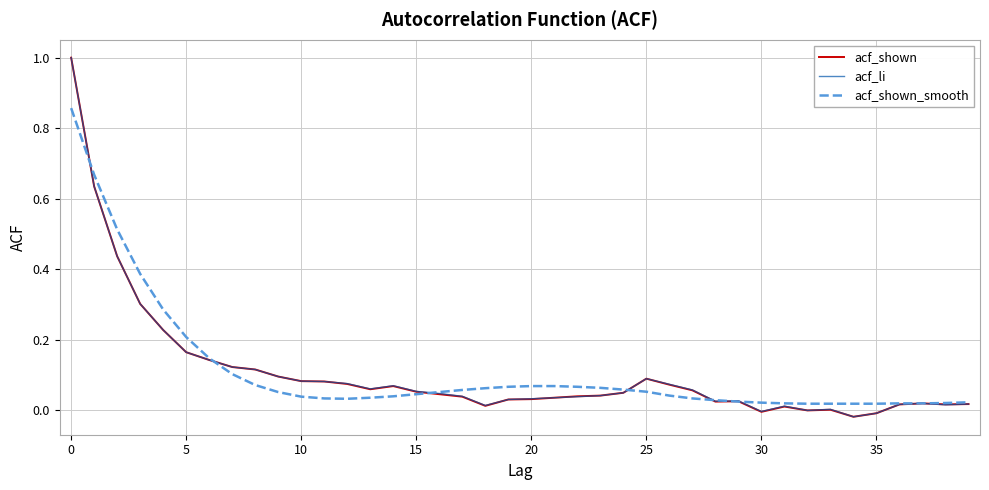

What is the maximum value shown in the chart?

1.0